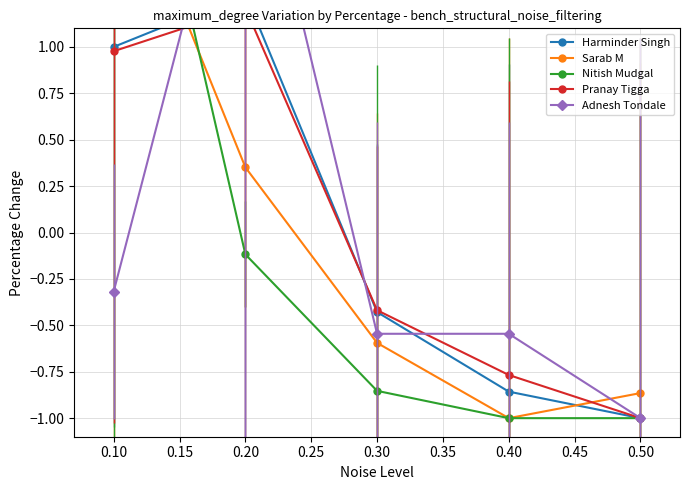

Which series ends up on top after the final intersection of Nitish Mudgal and Adnesh Tondale?

Adnesh Tondale